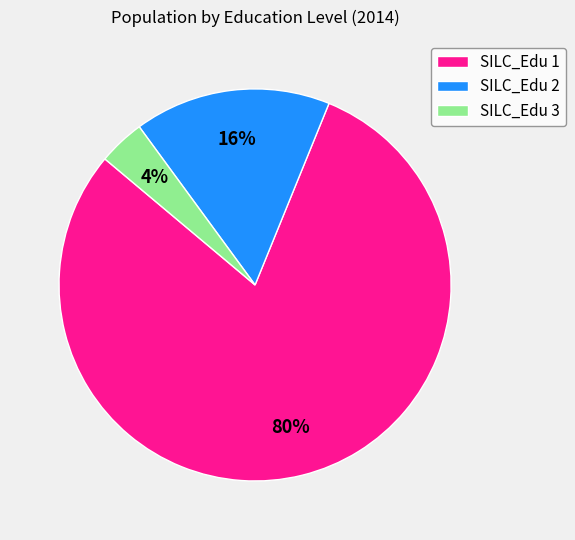

Rank the categories by value from lowest to highest.

SILC_Edu 3, SILC_Edu 2, SILC_Edu 1